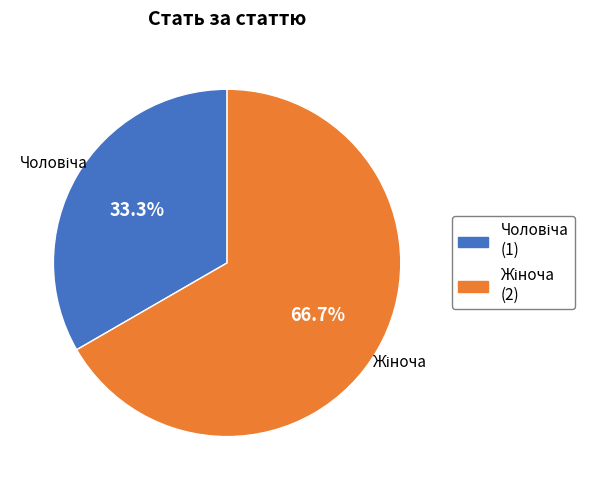

Is there any slice that represents more than half of the pie?

Yes